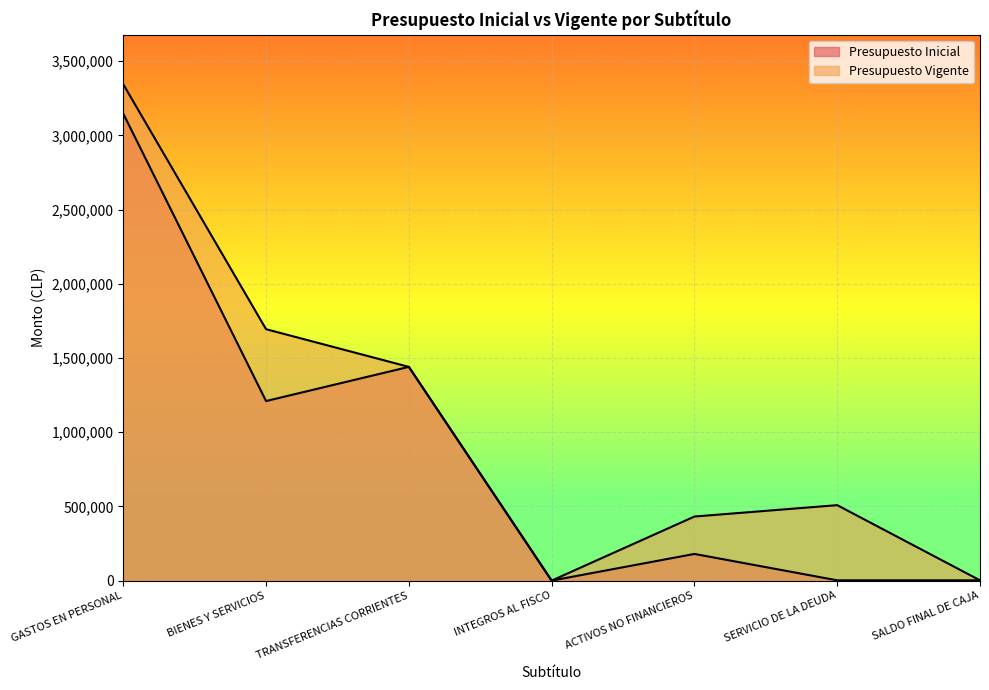

How many lines are shown in the chart?

2